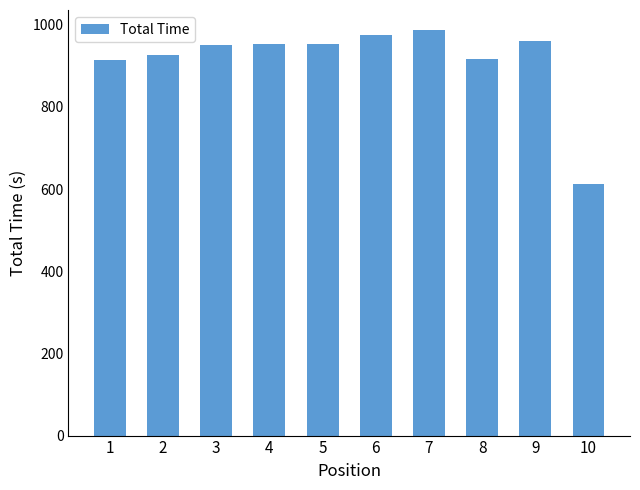

Are the bars grouped side by side (vs. stacked)?

No